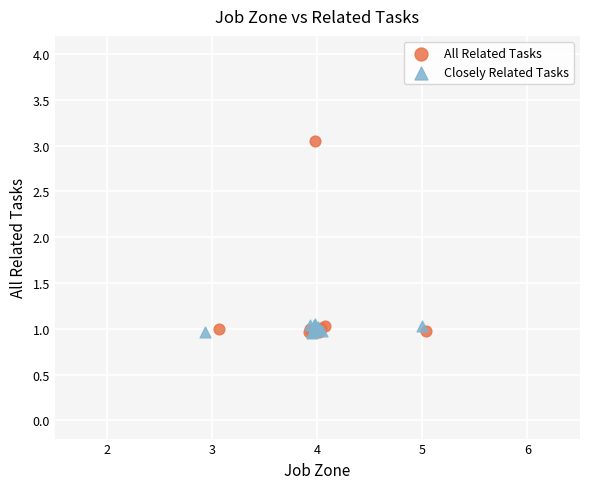

Which series contains the highest Y value?

All Related Tasks